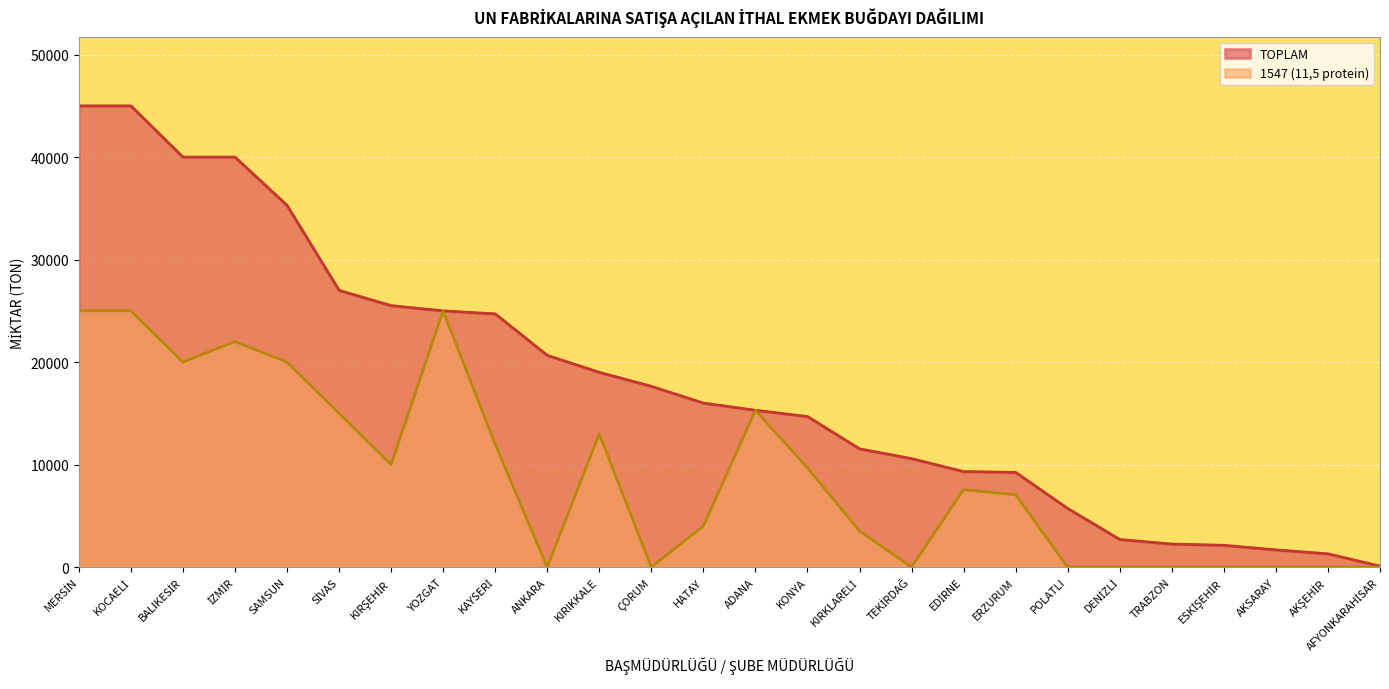

What is the difference between the maximum and minimum values in the 1547 (11,5 protein) series?

25000